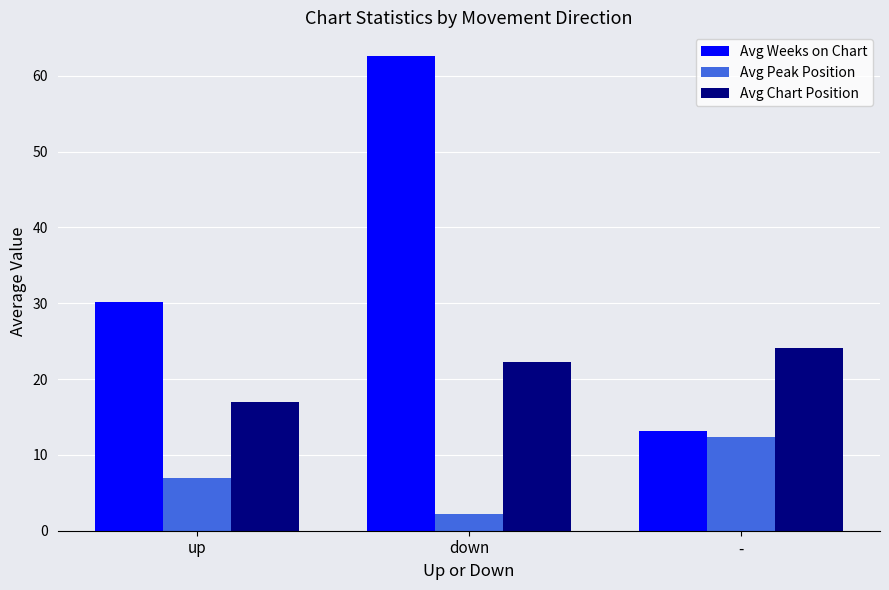

How many values in the Avg Weeks on Chart series are below 30?

1